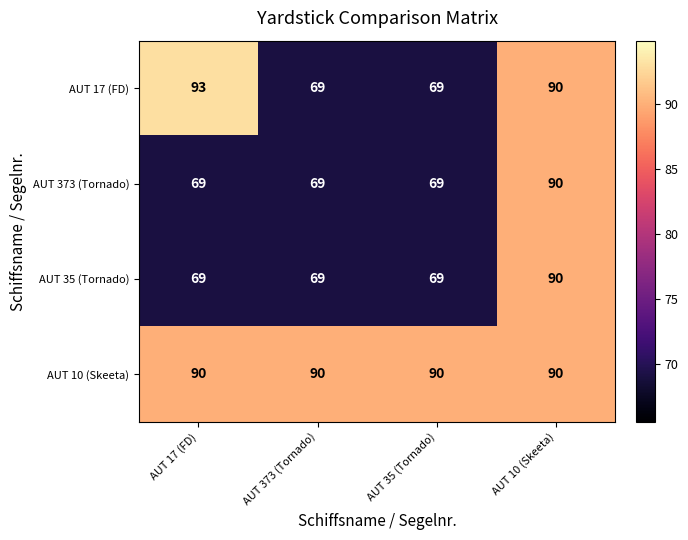

What is the minimum value for AUT 35 (Tornado)?

69